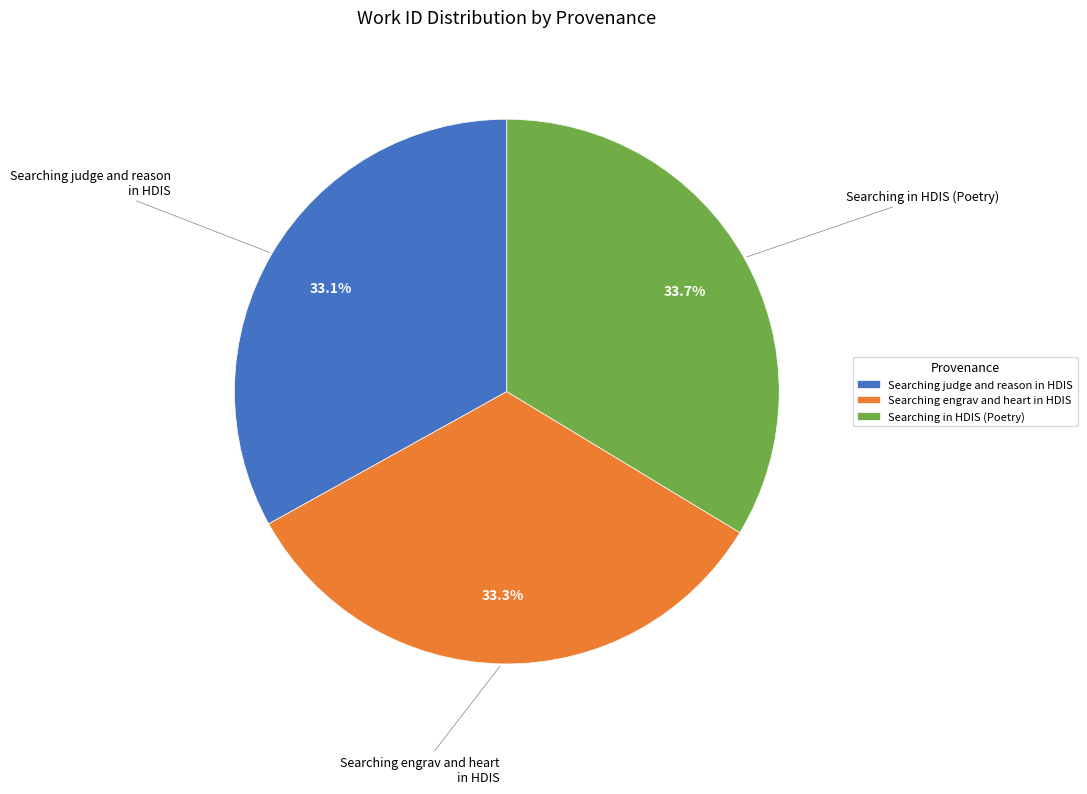

Approximately how many times larger is the value at Searching engrav and heart in HDIS compared to Searching in HDIS (Poetry)?

1.0